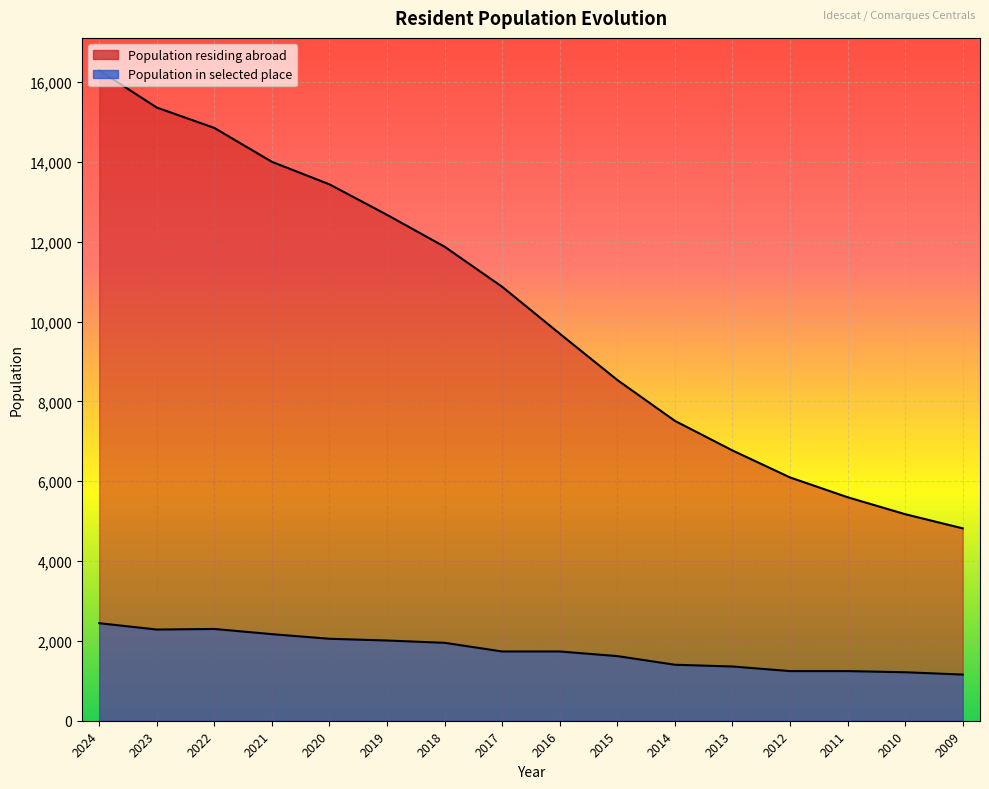

At which category is the sum across all series the highest?

2024